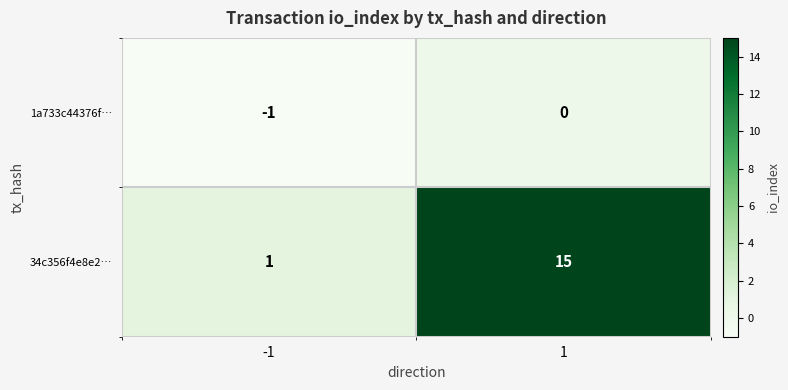

Reading left to right, what are all the values shown in this chart?

1a733c44376f…: -1=-1	1=0
34c356f4e8e2…: -1=1	1=15